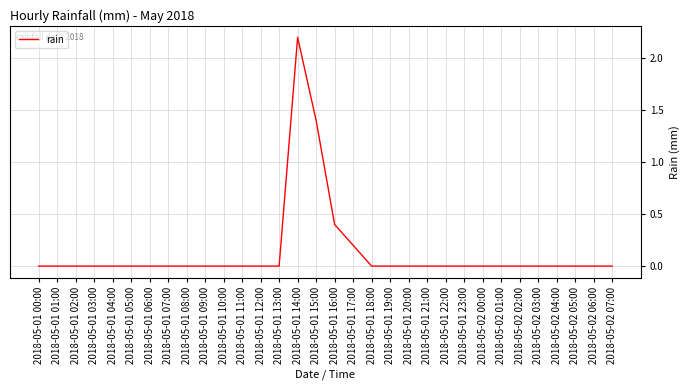

At which category does the chart reach its peak across all series?

2018-05-01 14:00